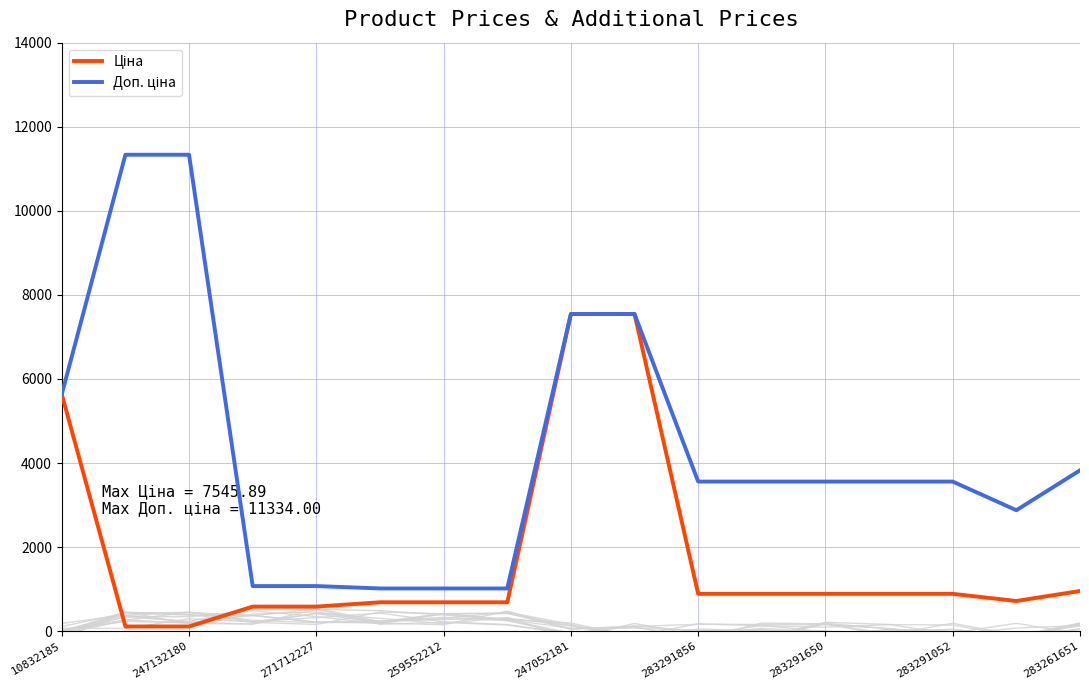

Rank the series by their average value, from highest to lowest.

Доп. ціна, Ціна